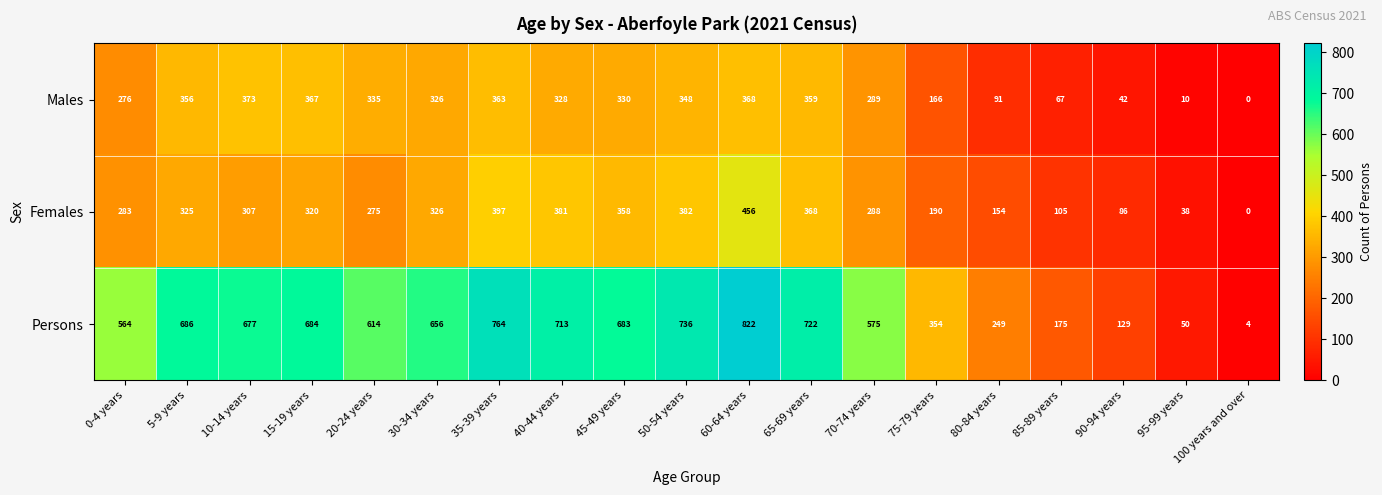

The Females series shows 38 at 95-99 years. True or false?

True